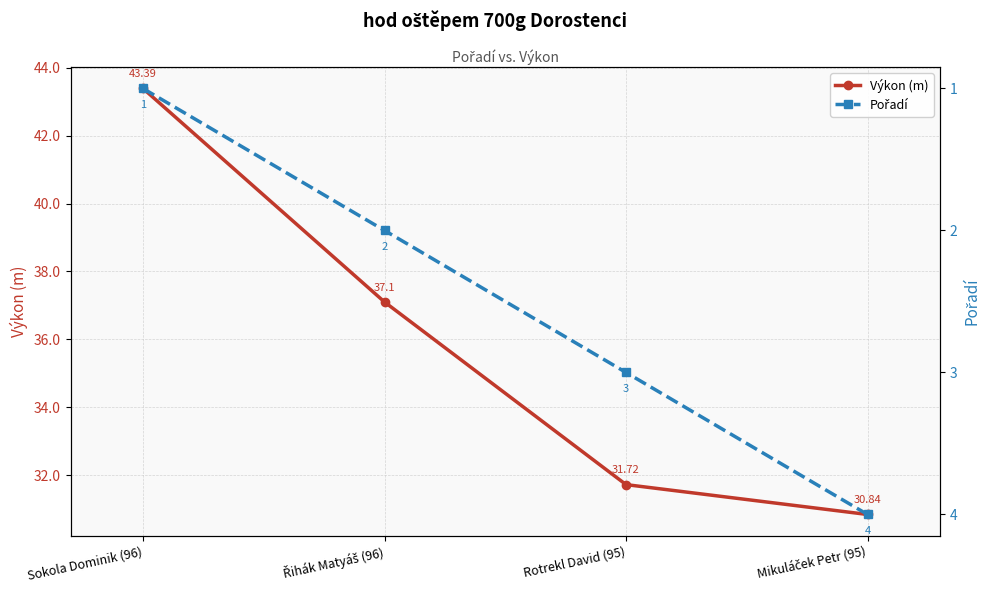

Between Sokola Dominik (96) and Mikuláček Petr (95), which is larger?

Sokola Dominik (96)